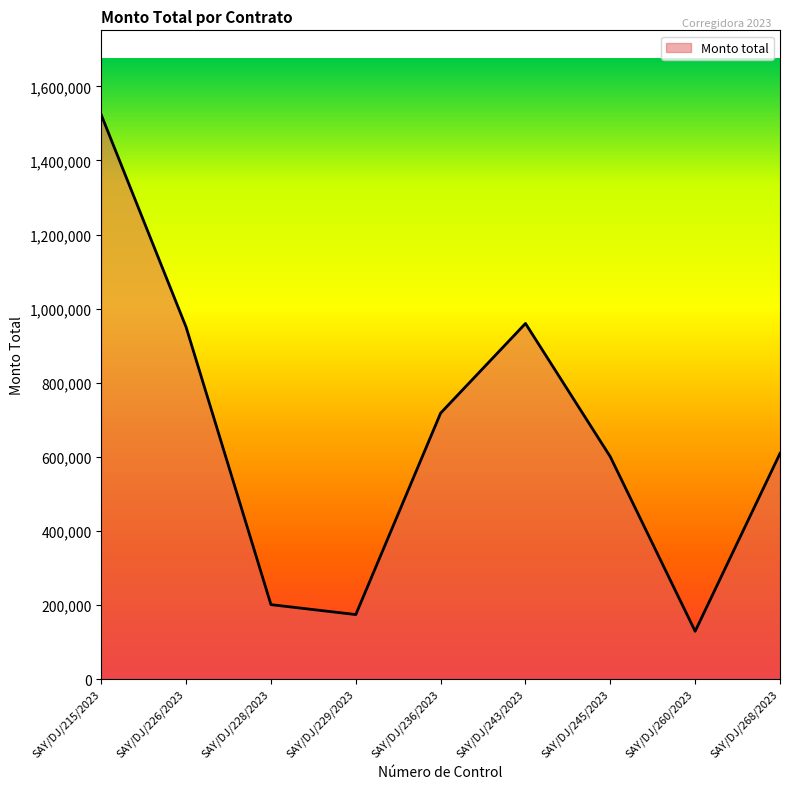

Is it true that the value at SAY/DJ/268/2023 is 609000.0?

True